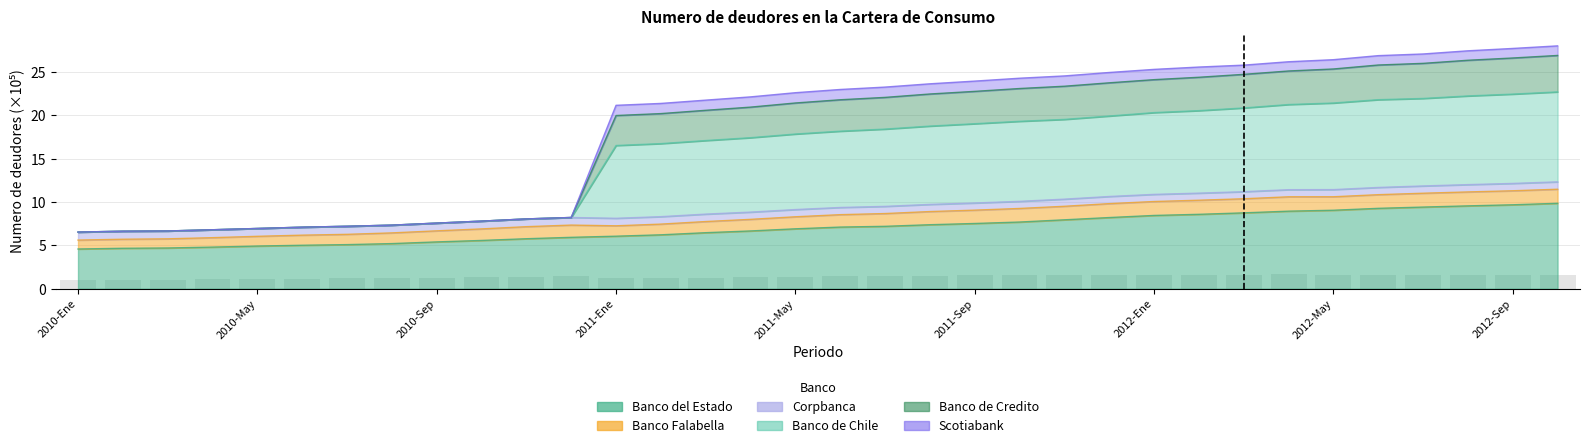

What is the label of the 10th bar from the right?

2012-Ene